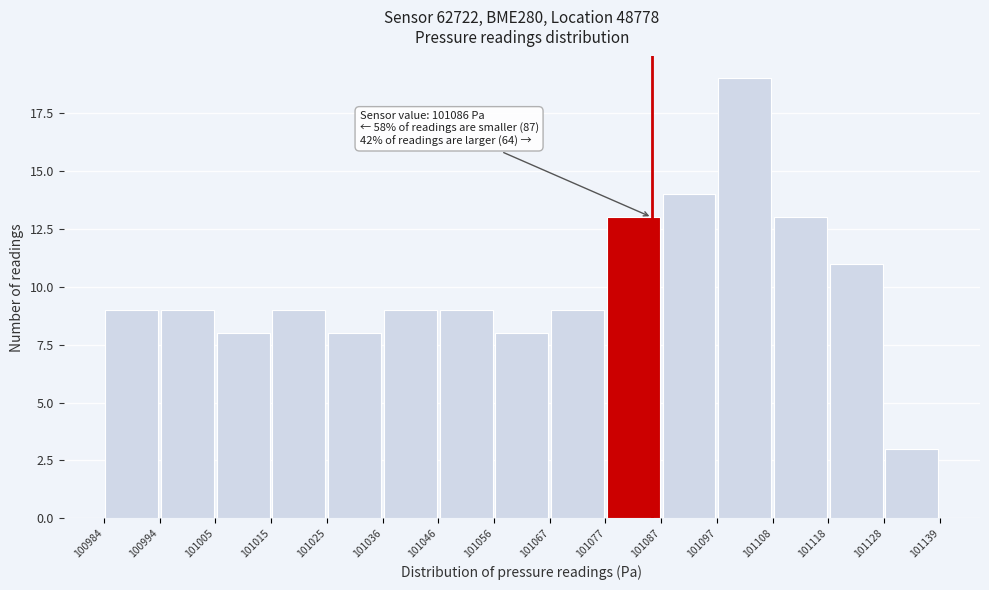

Over which range of the x-axis is the bar tallest?

101097 to 101108